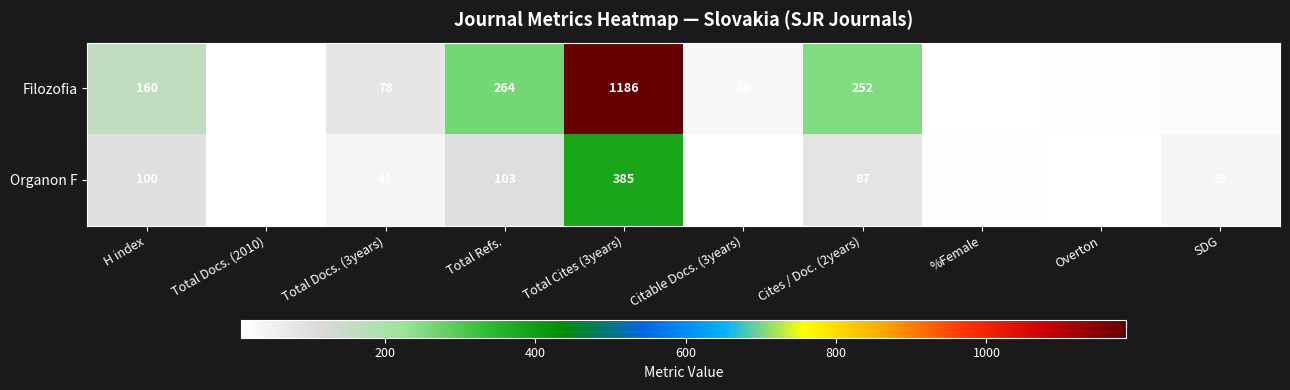

At which label does Filozofia first exceed 78?

H index